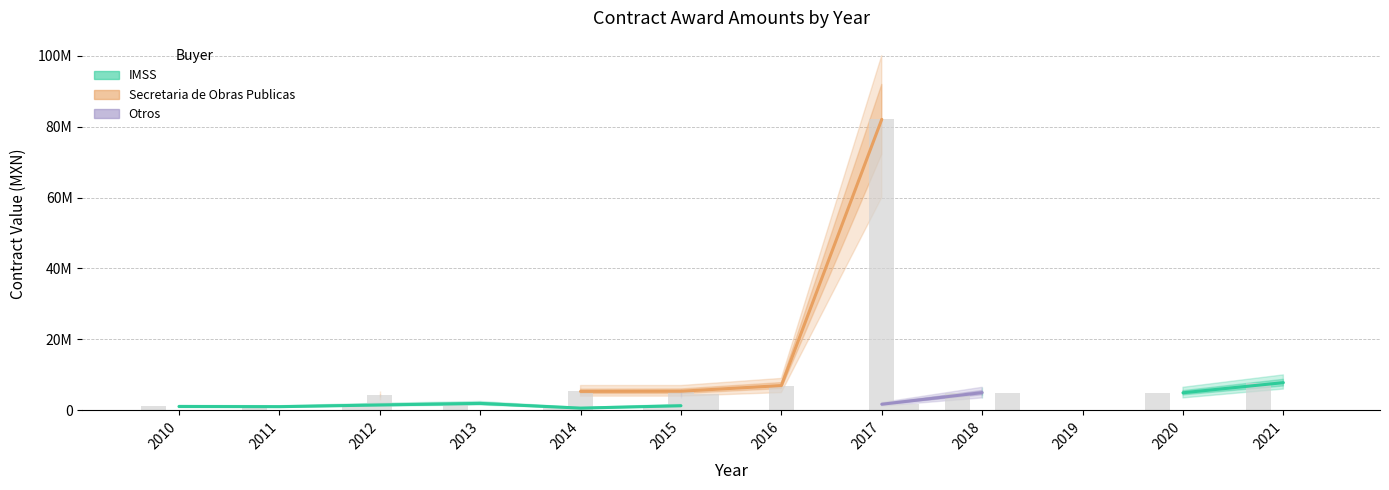

What are all the series names shown in the legend?

IMSS, Secretaria de Obras Publicas, Otros